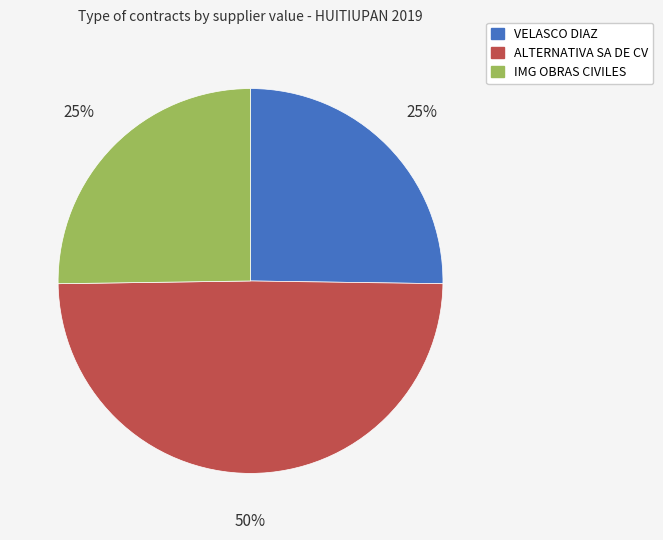

Is it true that ALTERNATIVA SA DE CV is 50% of the pie?

True